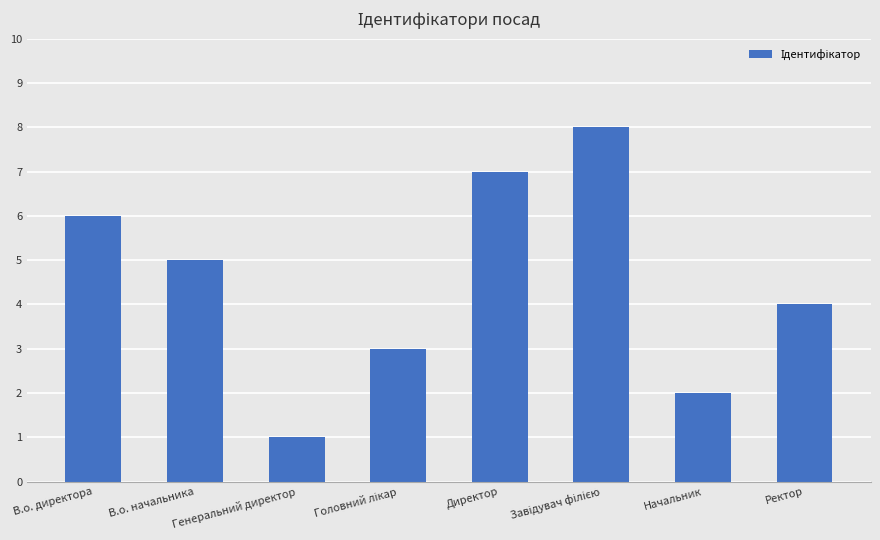

True or false: the data shows 2 at В.о. директора.

False